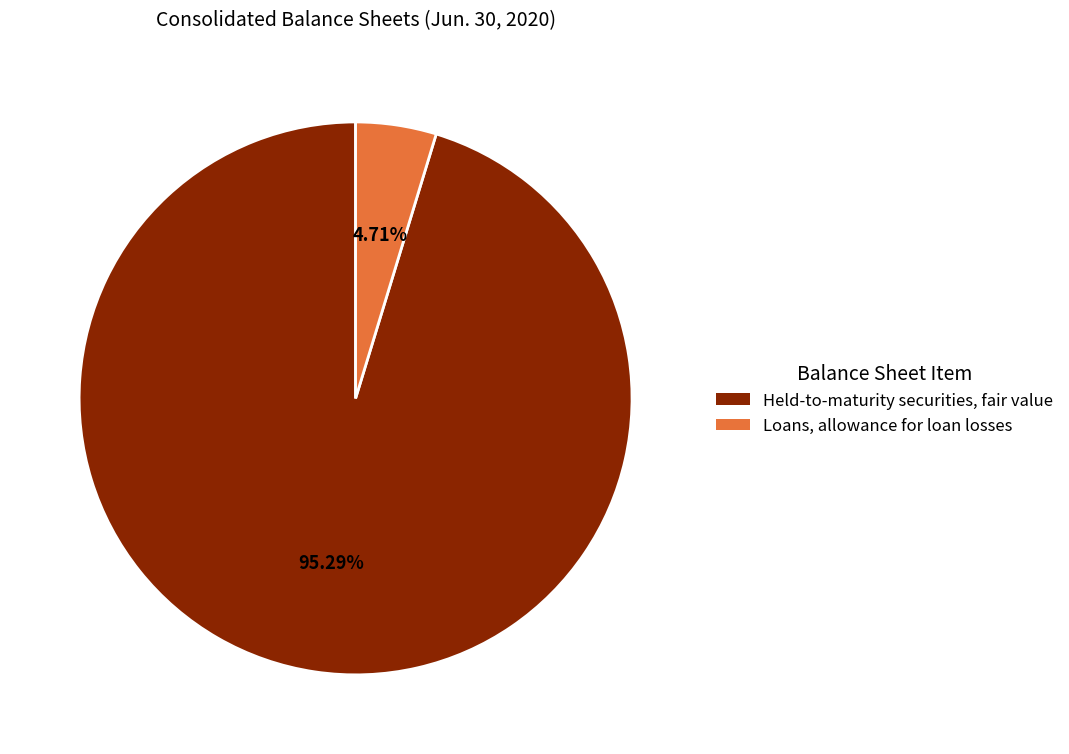

To the nearest percent, what is the difference between the largest and smallest slice percentages?

91%